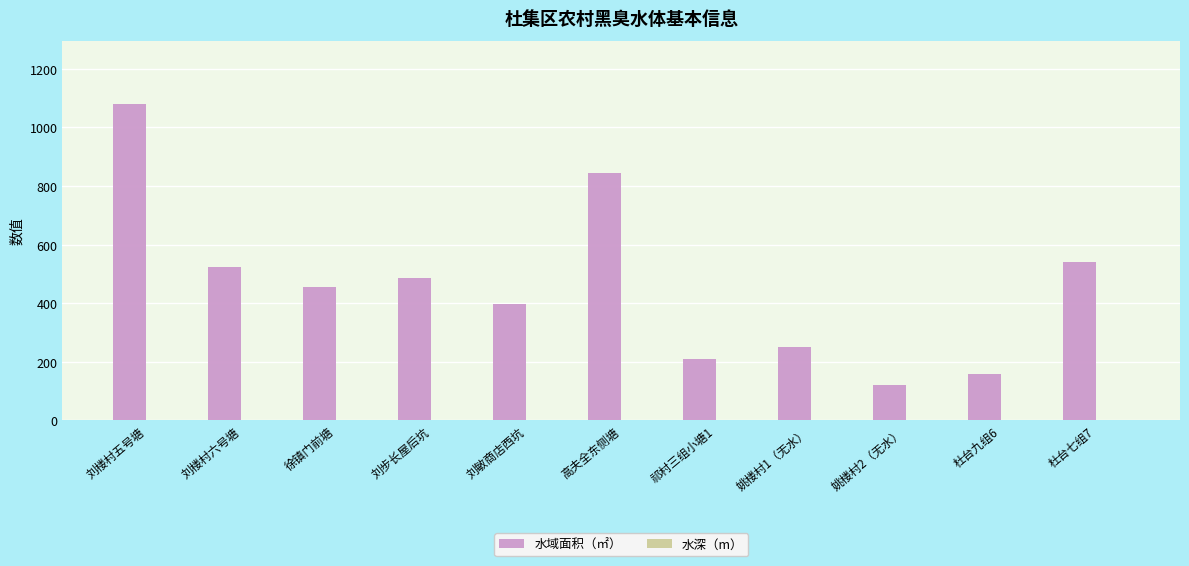

How many values in the 水域面积（㎡） series exceed 455?

6